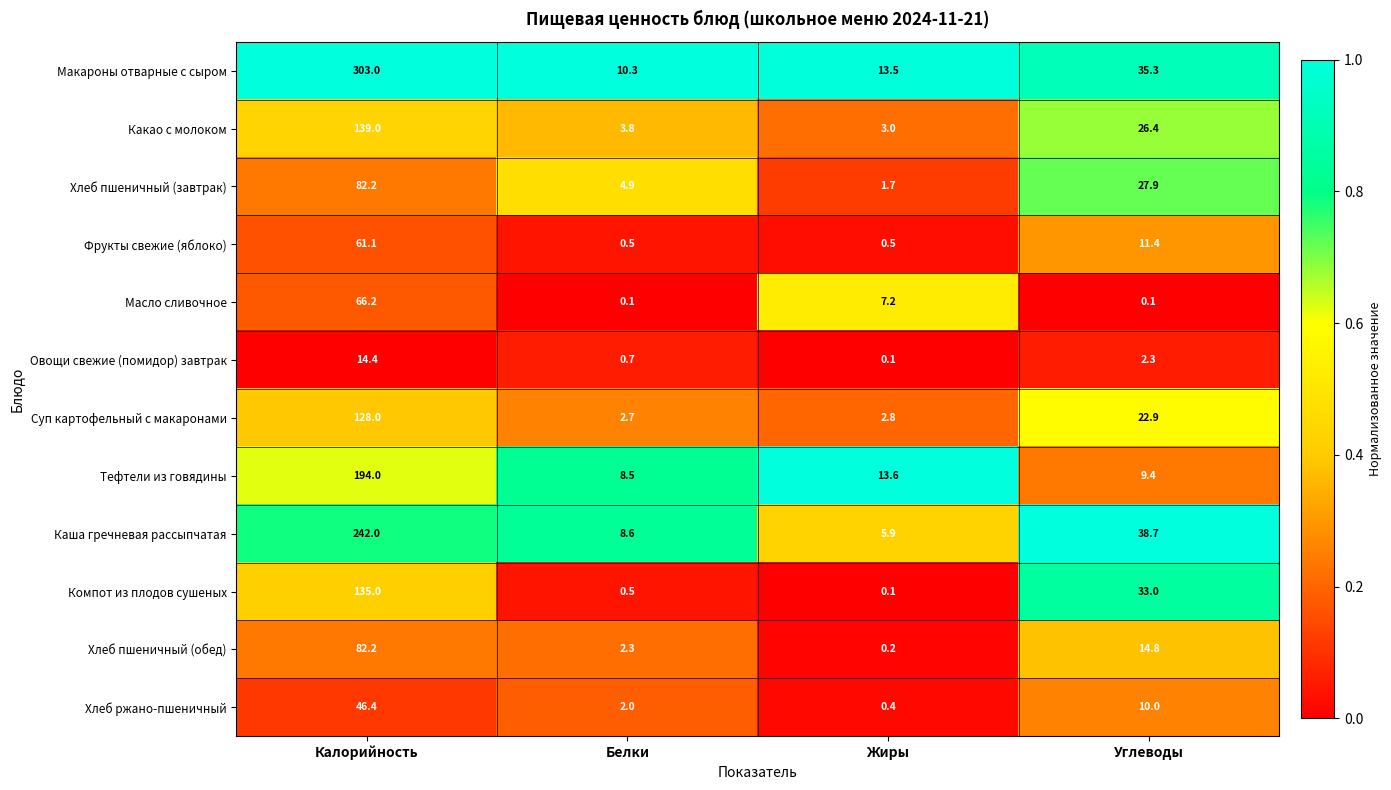

The Хлеб пшеничный (обед) series shows 30.0 at Калорийность. True or false?

False